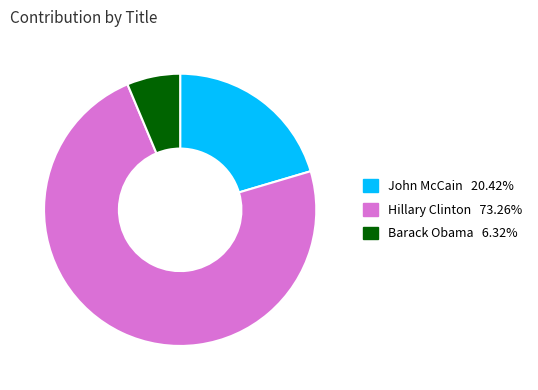

Count the number of slices in the pie.

3